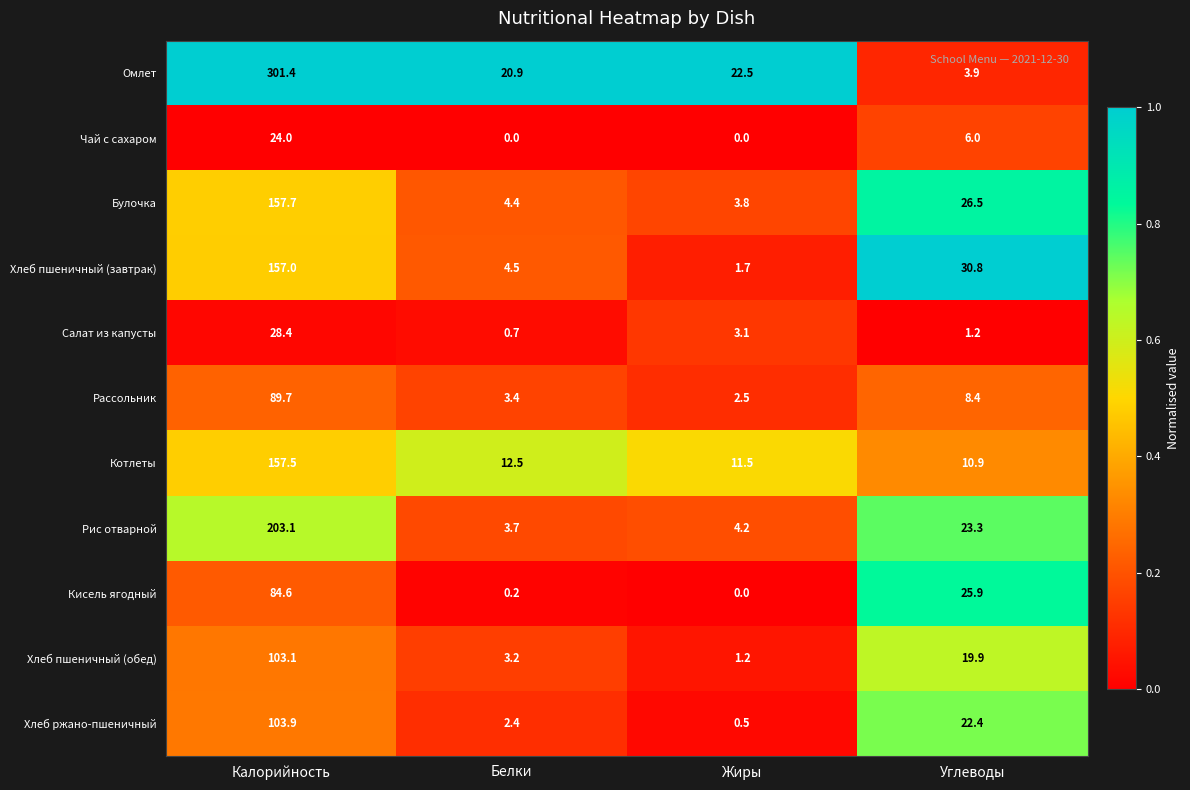

What is the maximum value shown in the chart?

301.4